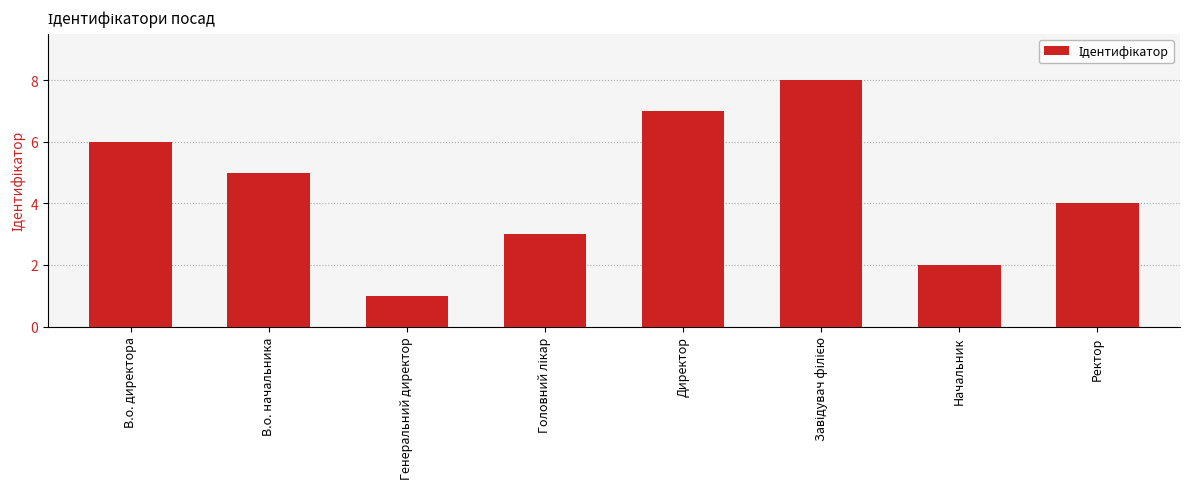

What is the maximum value shown in the chart?

8